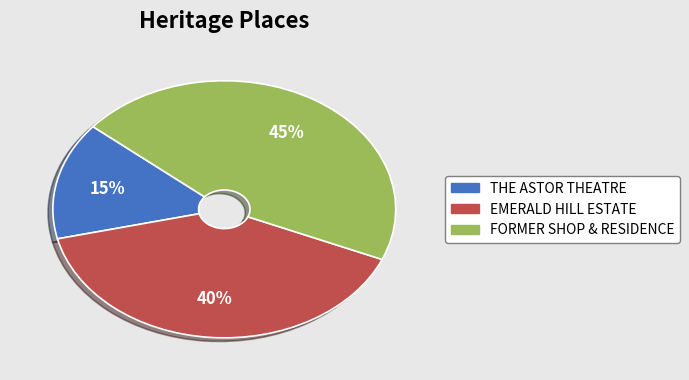

The THE ASTOR THEATRE slice represents 28% of the pie. True or false?

False